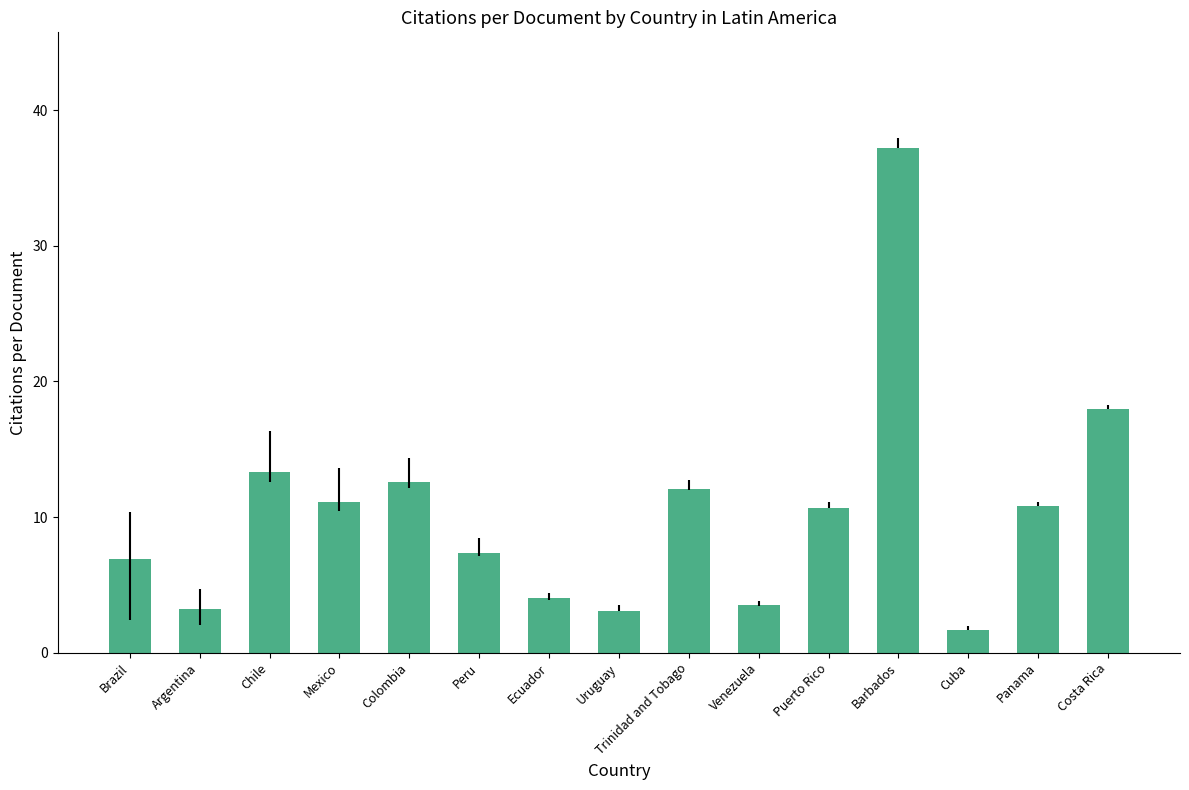

How many bars are there in total?

15